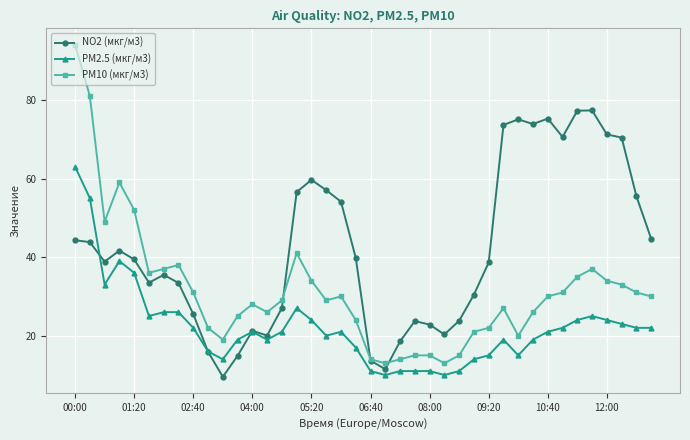

At how many categories does at least one series exceed 84?

1